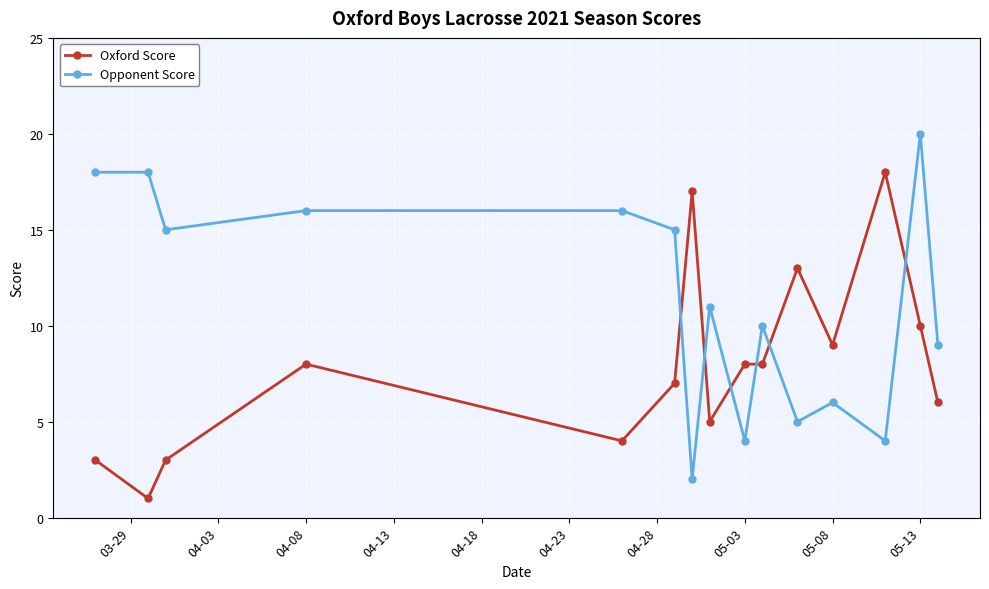

After their last crossing, which series has the higher values: Oxford Score or Opponent Score?

Opponent Score